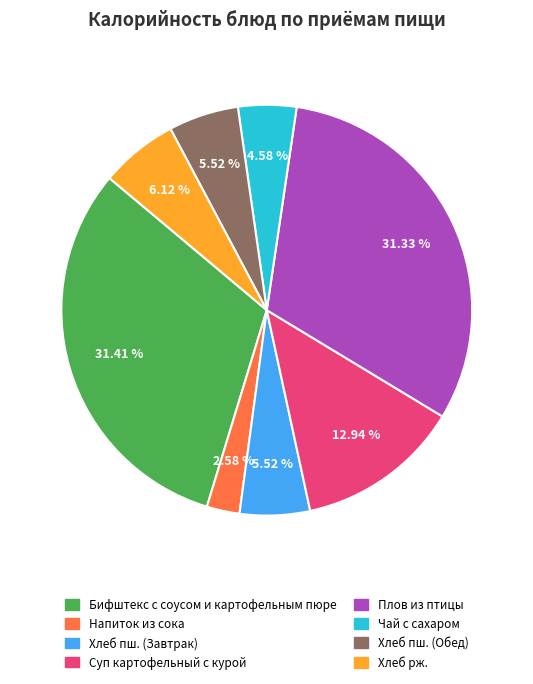

Which category has the smallest portion of the pie?

Напиток из сока